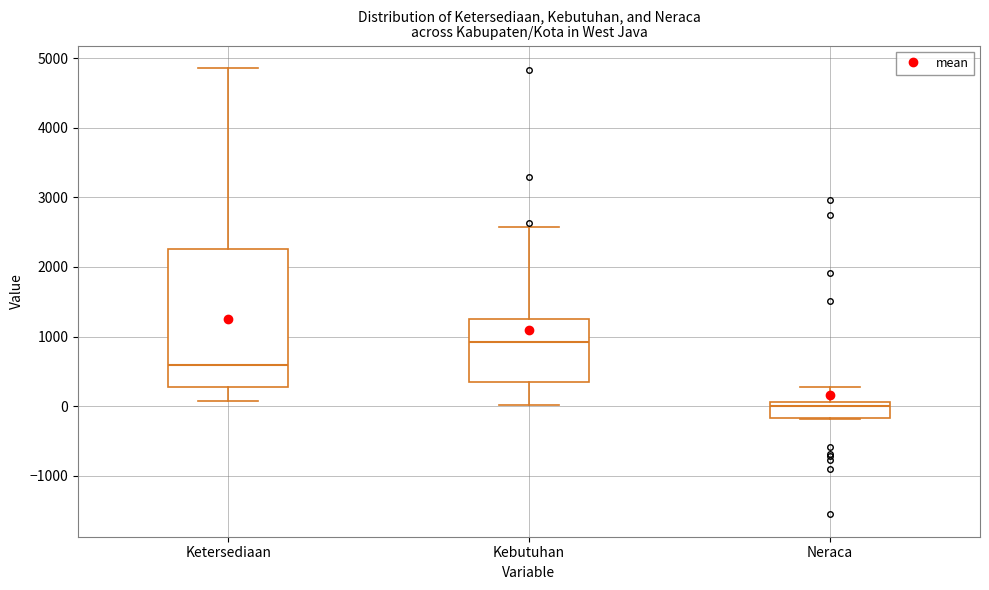

Which box has the highest median line?

Kebutuhan